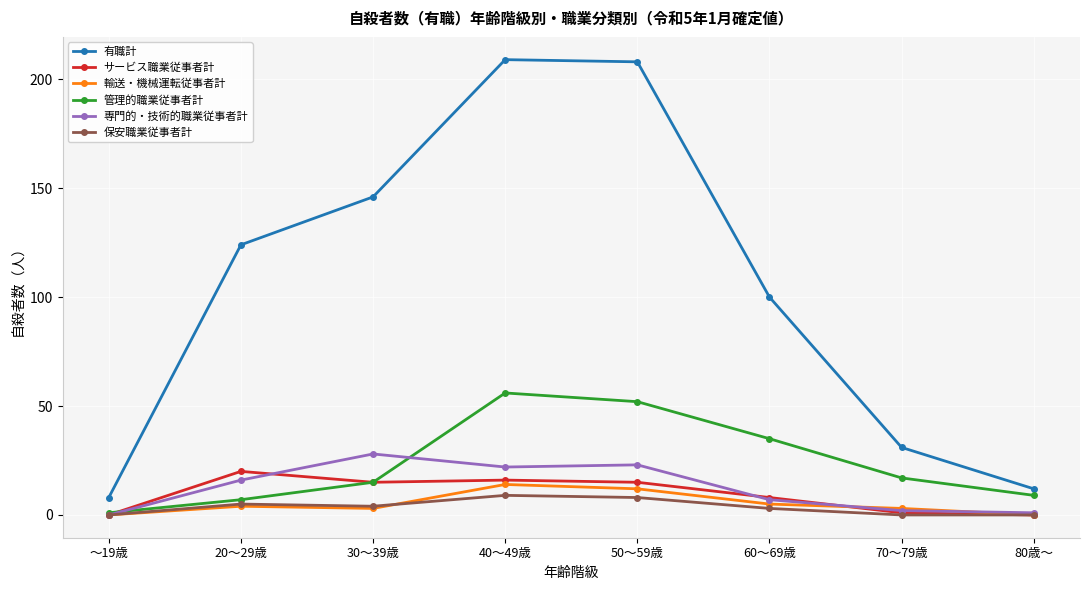

What position from the left is 70～79歳?

7